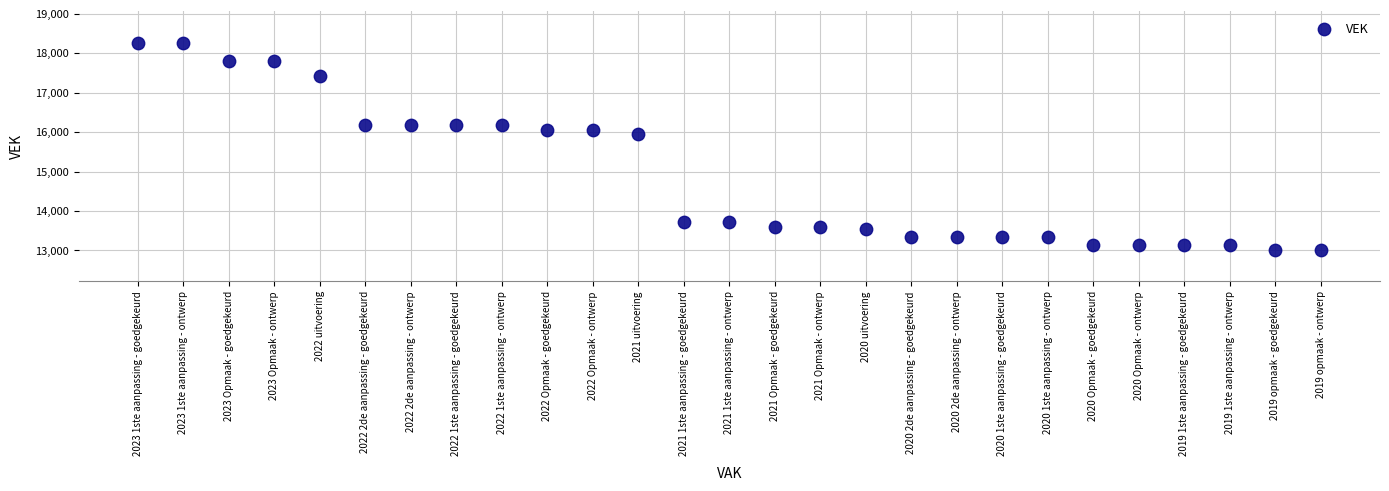

What Y value in the scatter plot is closest to 15640?

15965